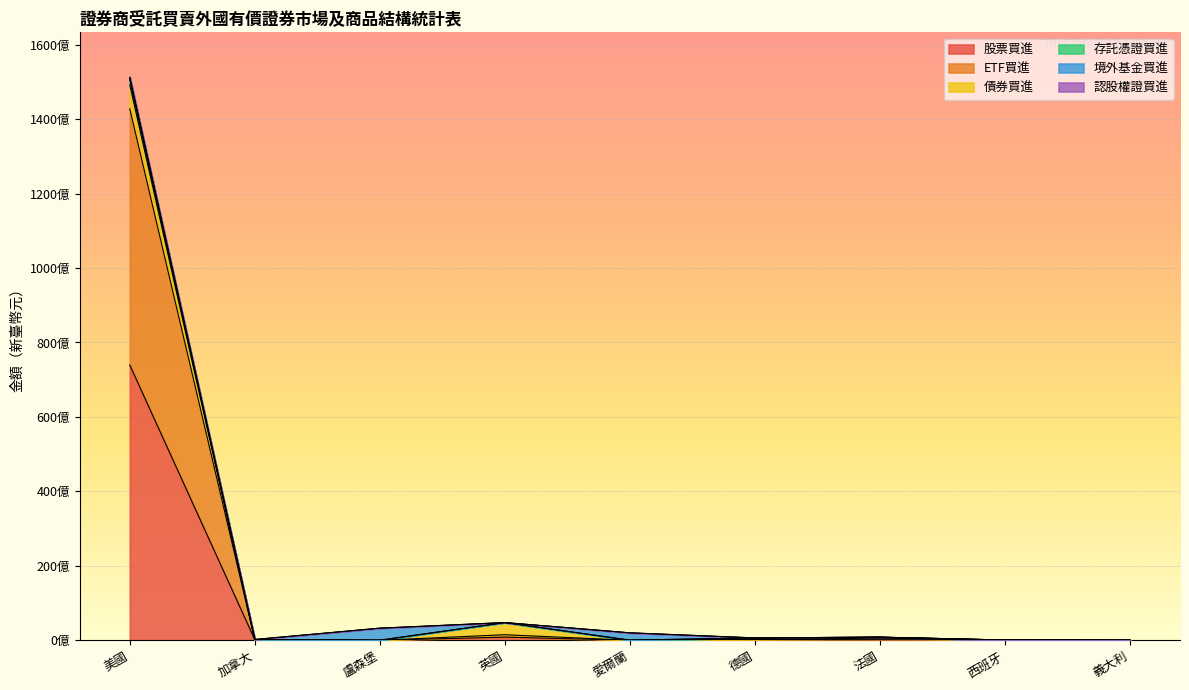

True or false: ETF買進 has more than 1 points higher than both neighbors.

True